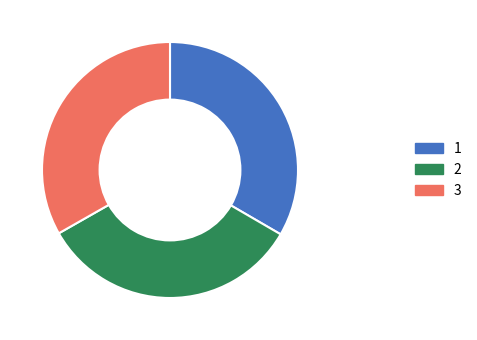

What is the ratio of the value at 1 to the value at 3?

1.0